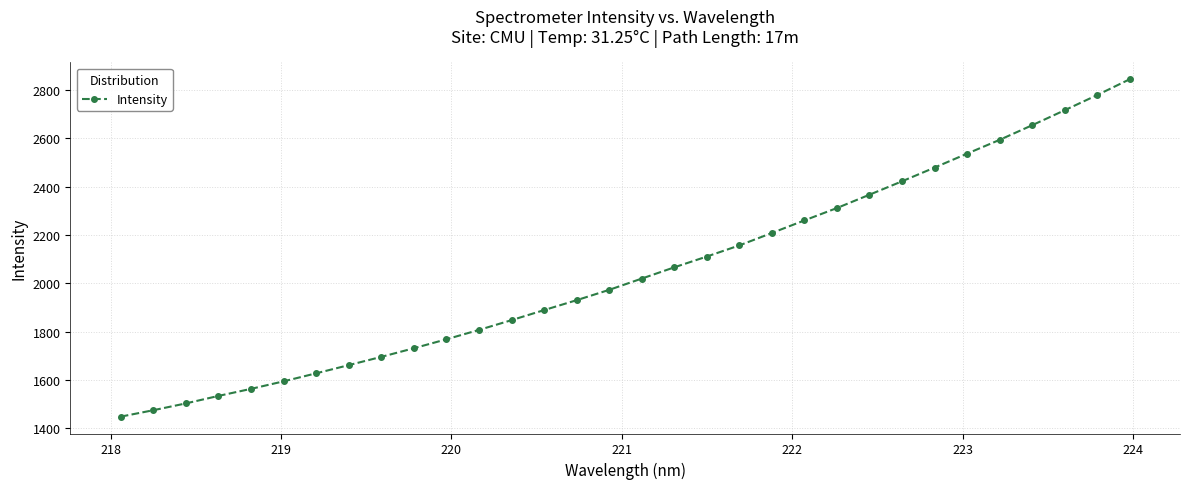

What is the minimum value shown in the chart?

1447.8